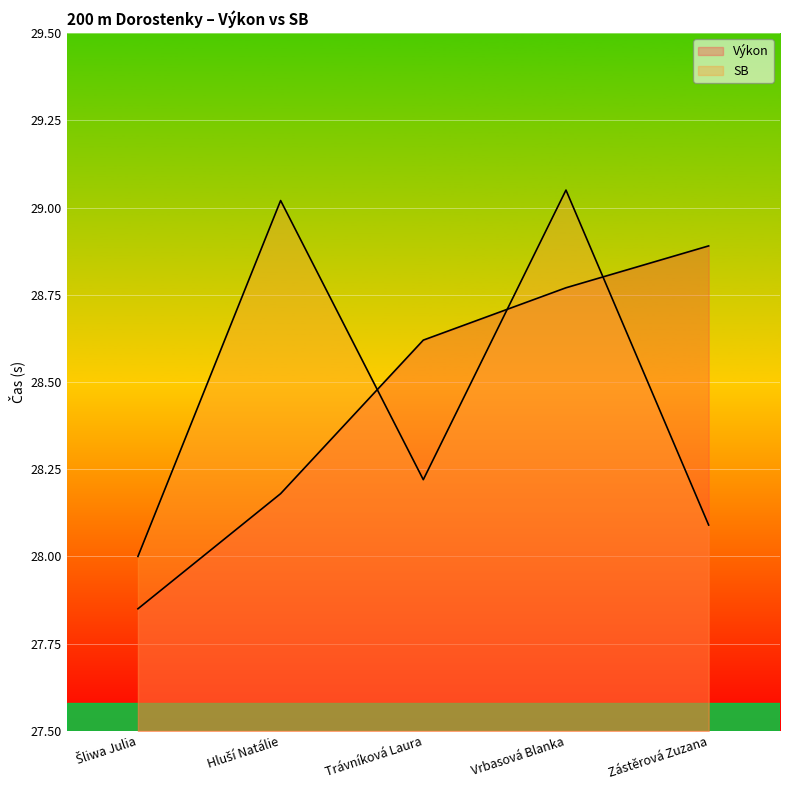

At which category does the chart reach its peak across all series?

Vrbasová Blanka